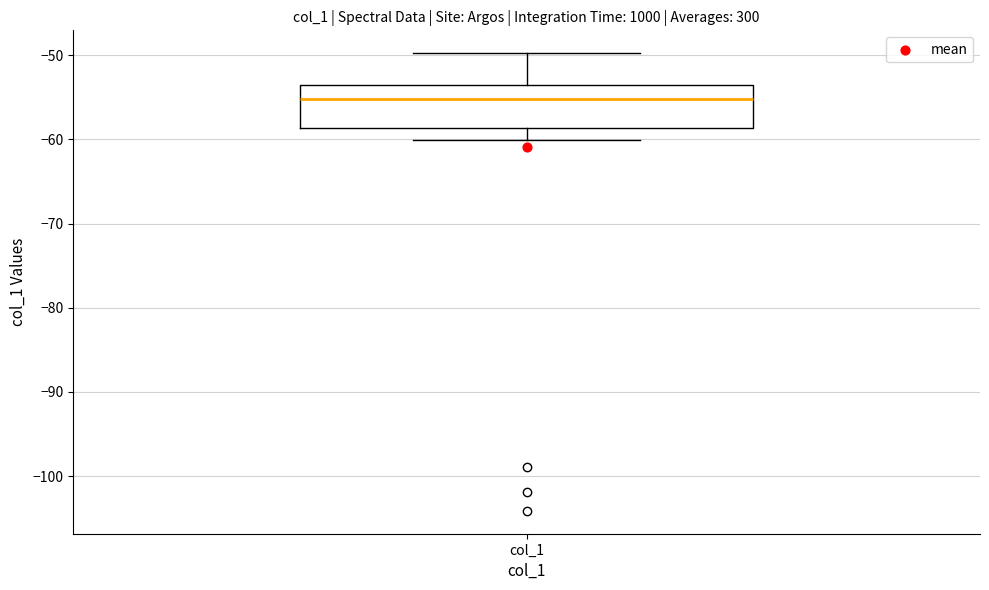

Where is the upper edge of the box for col_1 on the y-axis? The values are not printed on the chart, so give them approximately, as read against the axis.

-54